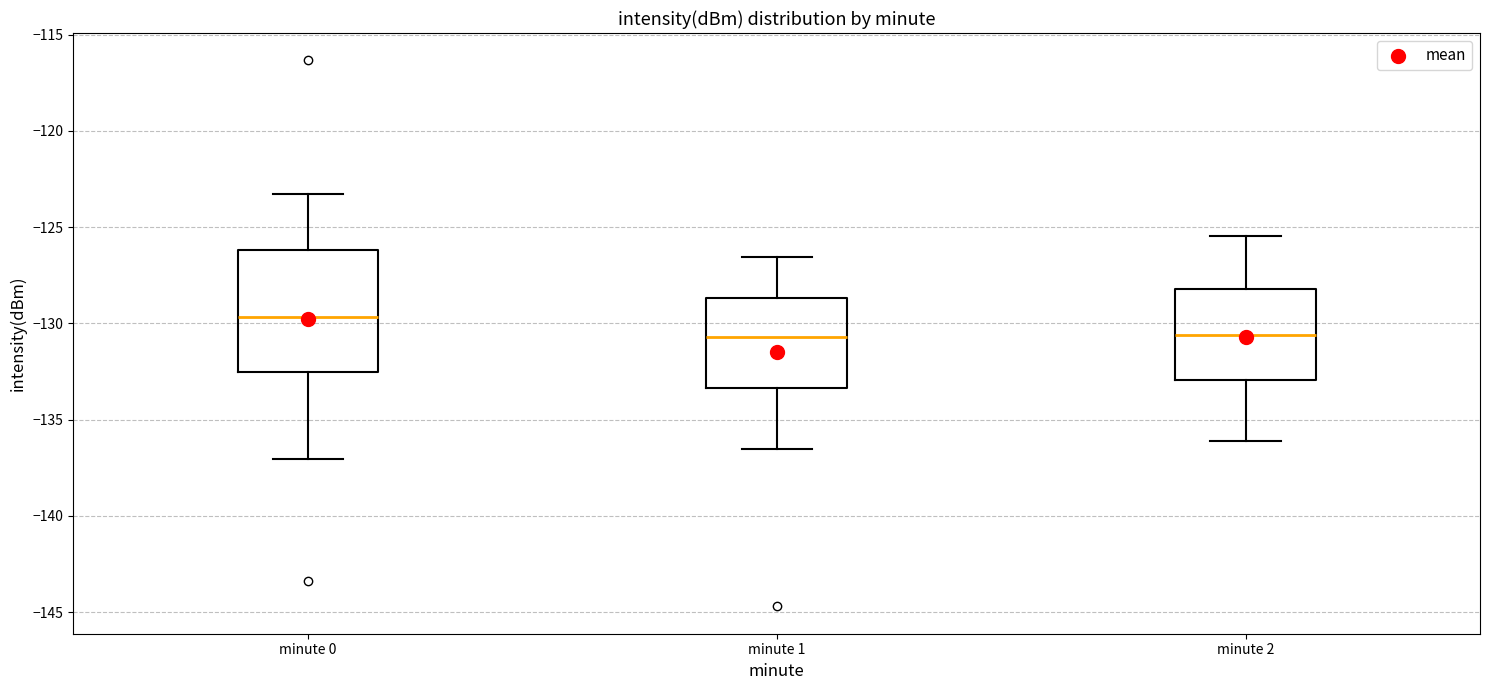

Where is the lower edge of the box for minute 0 on the y-axis? The values are not printed on the chart, so give them approximately, as read against the axis.

-132.5